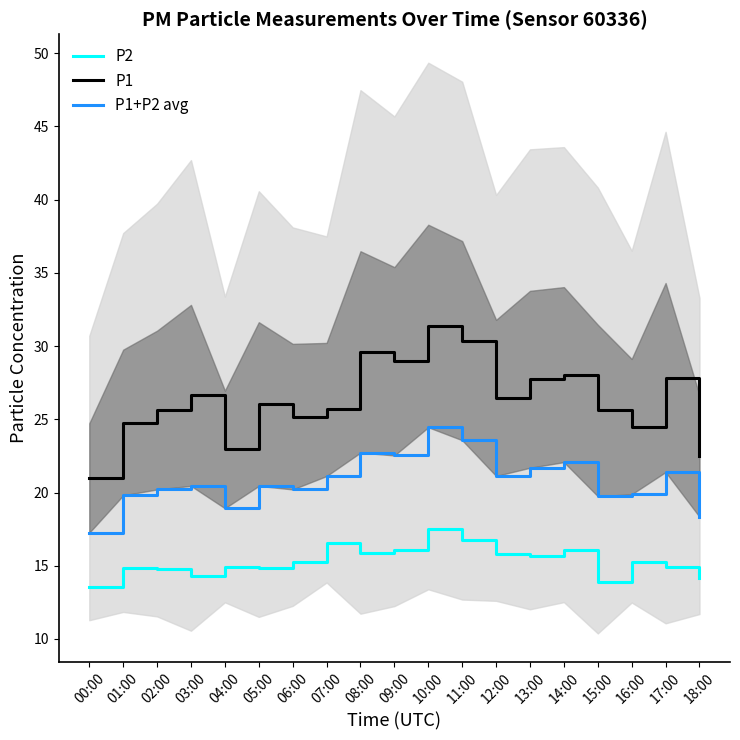

What are all the series names shown in the legend?

P2, P1, P1+P2 avg